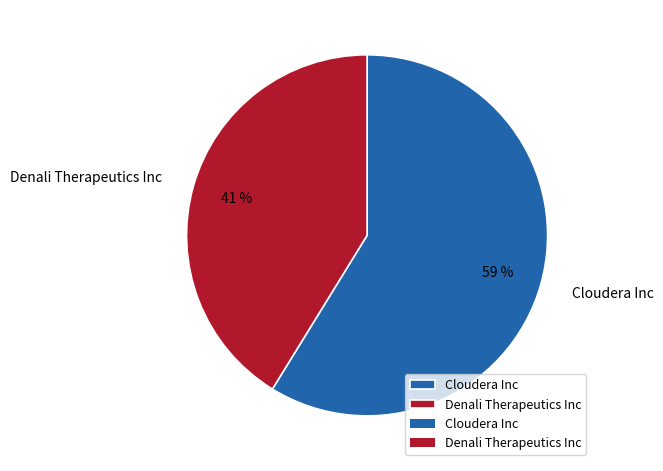

Is it true that Cloudera Inc is 72% of the pie?

False